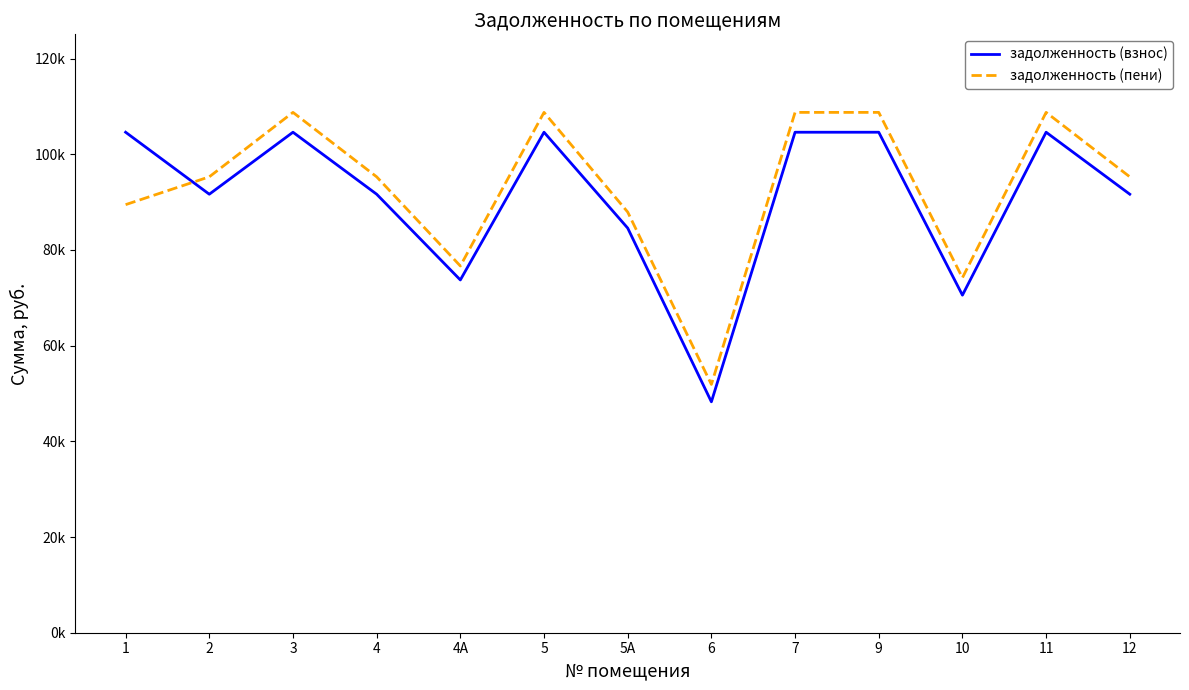

True or false: задолженность (пени) and задолженность (взнос) cross at least once.

True